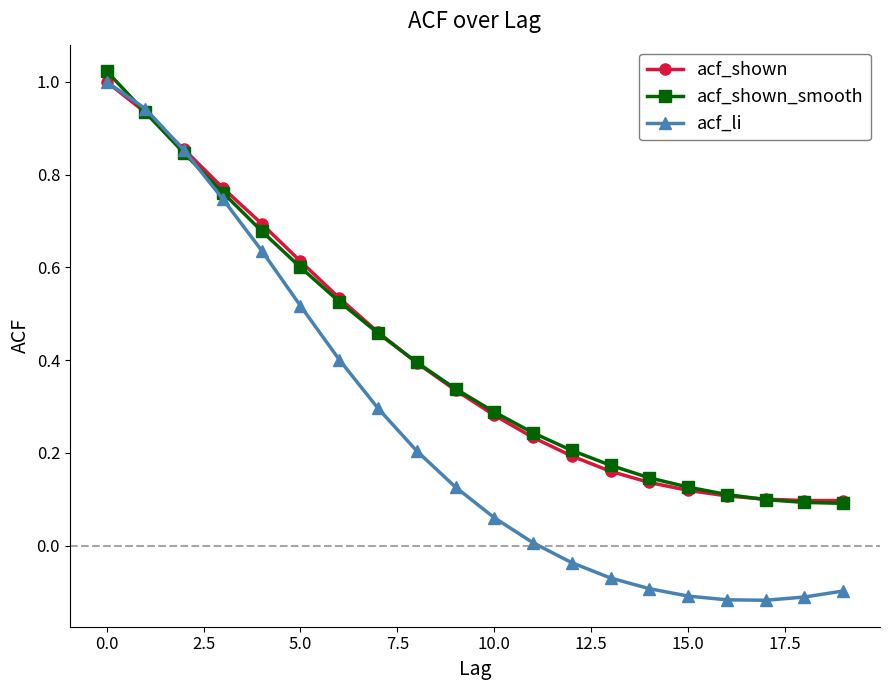

Which series has the largest range (max minus min)?

acf_li